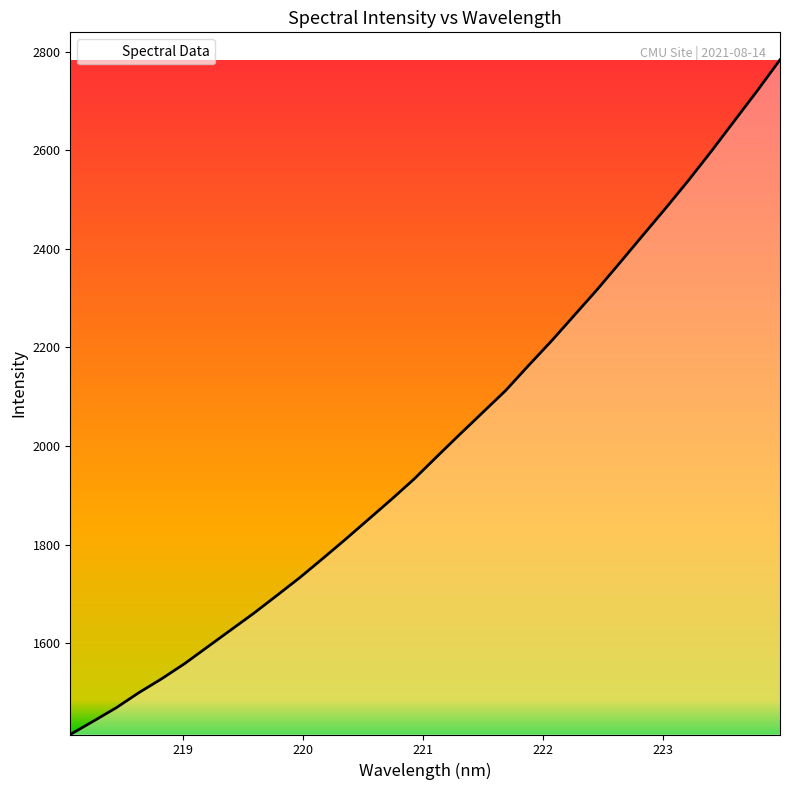

What is the difference between the maximum and minimum values?

1367.9